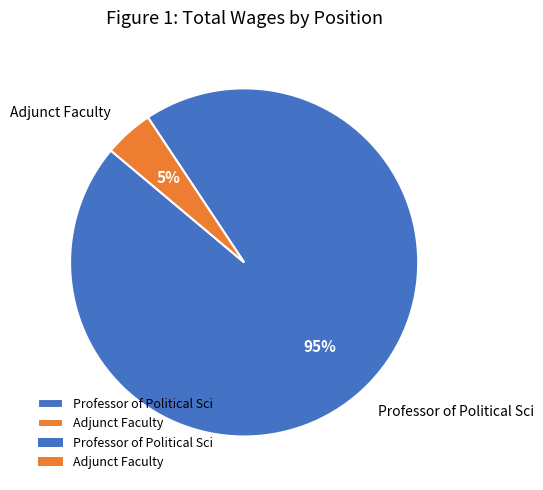

Rank the categories by value from highest to lowest.

Professor of Political Sci, Adjunct Faculty